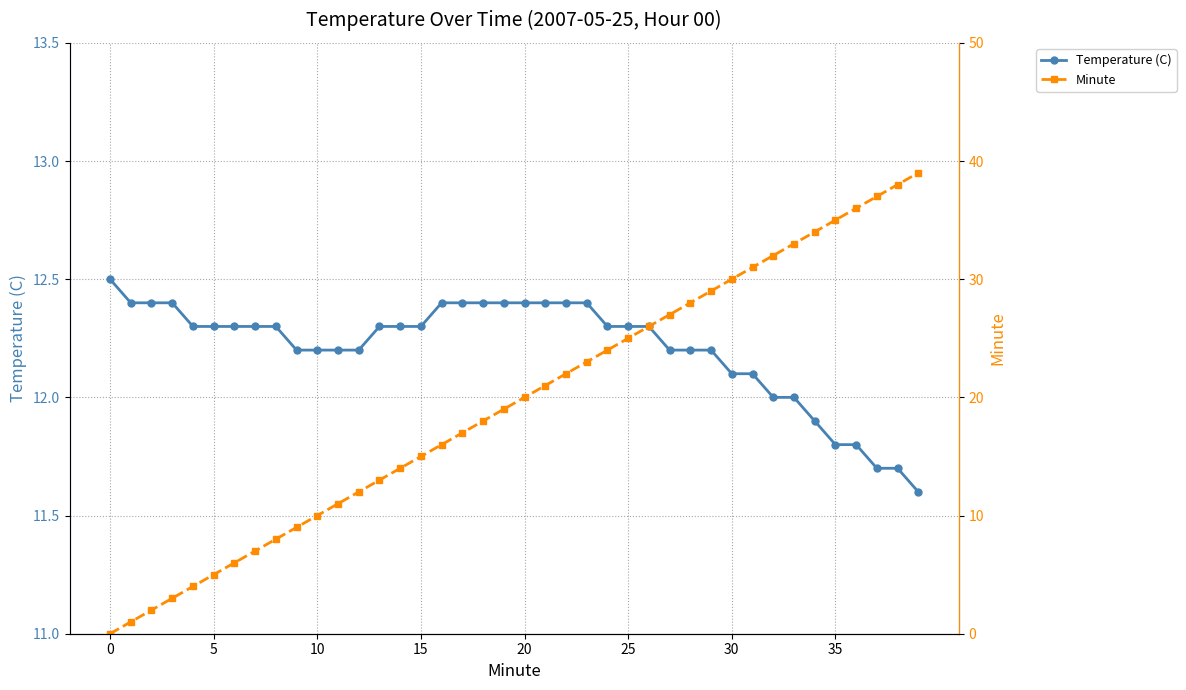

At which label does Temperature (C) reach its minimum?

39